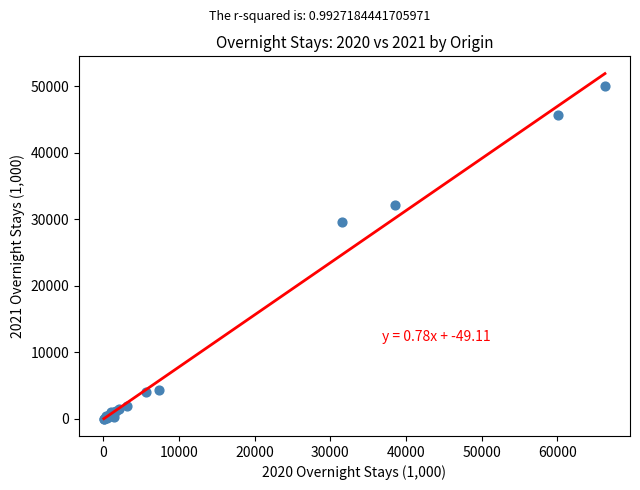

What Y value in the scatter plot is closest to 24992?

29599.0